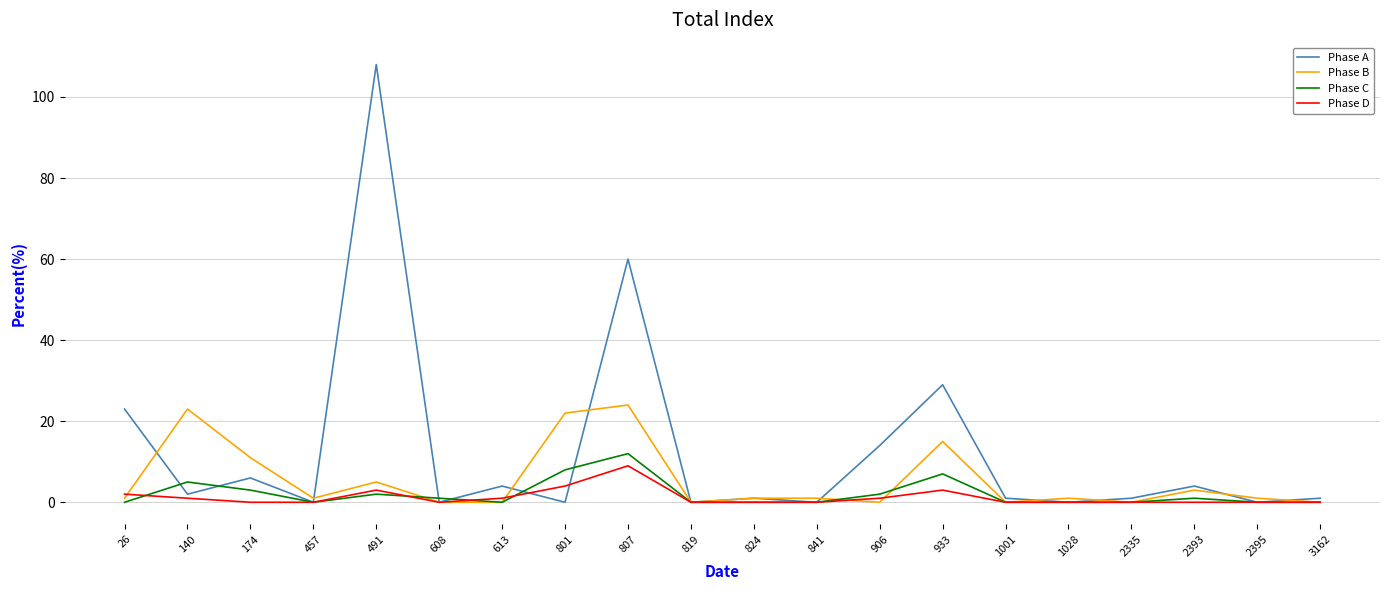

What are all the series names shown in the legend?

Phase A, Phase B, Phase C, Phase D